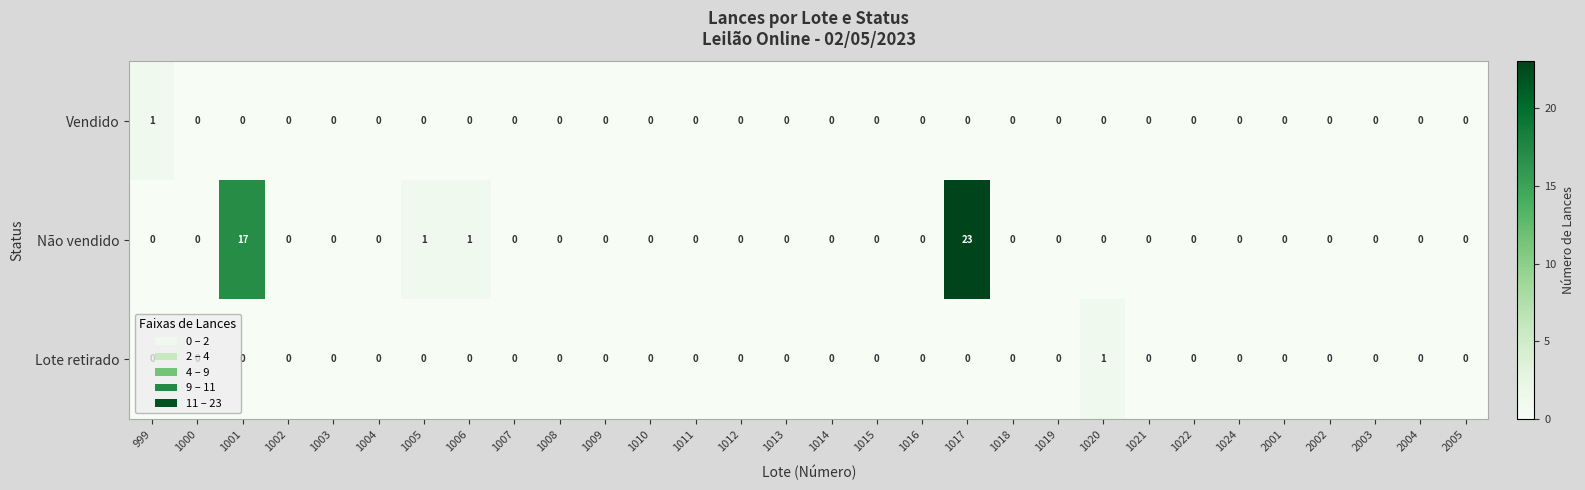

True or false: Vendido has a value of 0 at 1015.

True